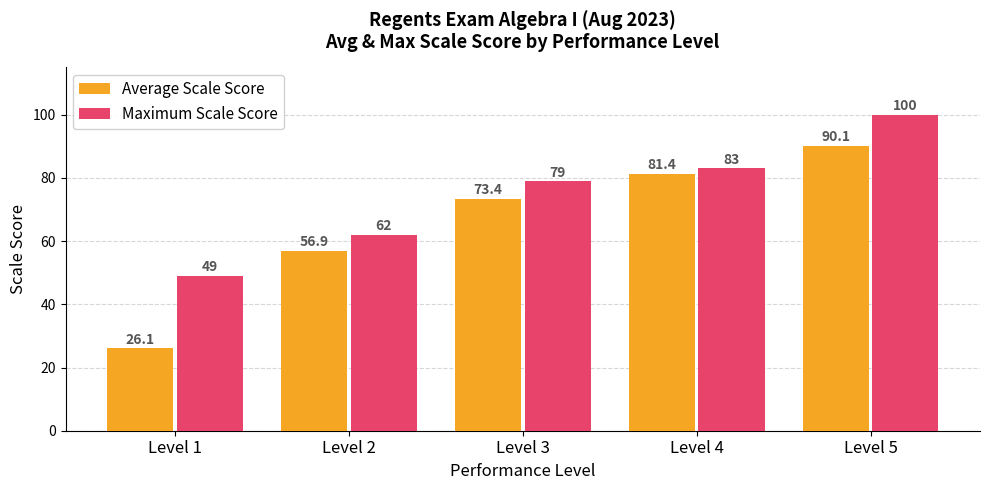

Reading left to right, extract all data points from this chart.

Average Scale Score: 26.1	56.9	73.4	81.4	90.1
Maximum Scale Score: 49.0	62.0	79.0	83.0	100.0